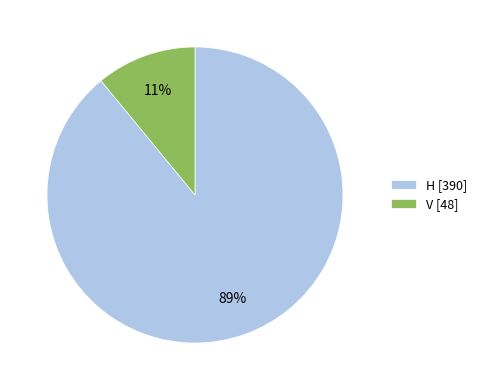

To the nearest percent, what is the difference between the V and H slice percentages?

78%